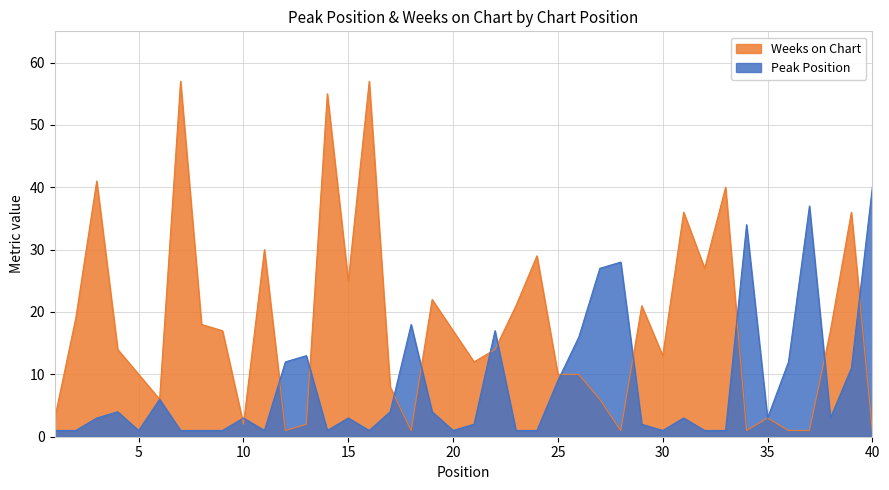

How many data points does each series have?

40